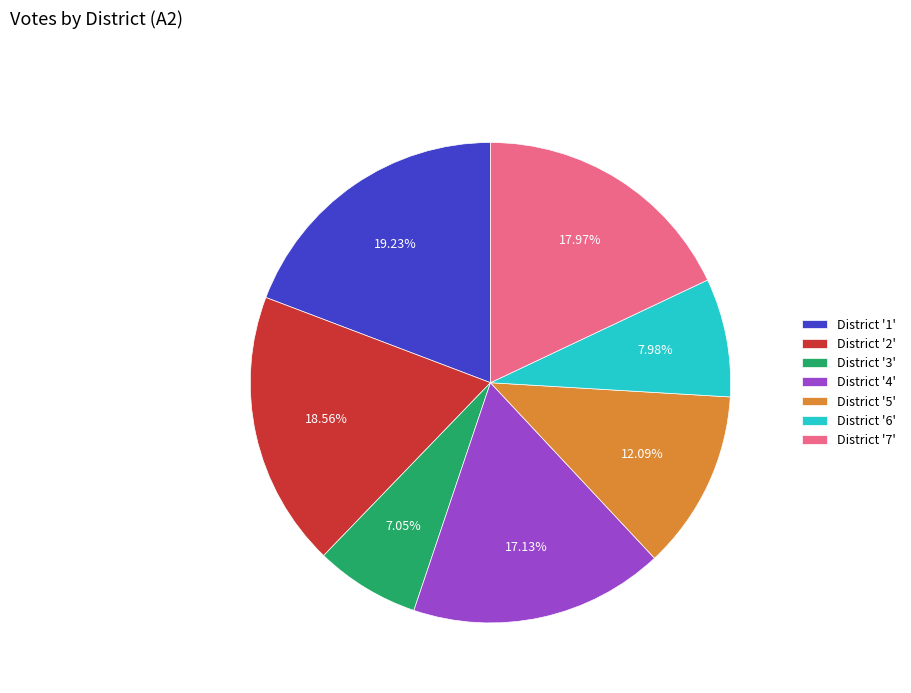

Do District '1' and District '6' together represent more than half of the pie?

No